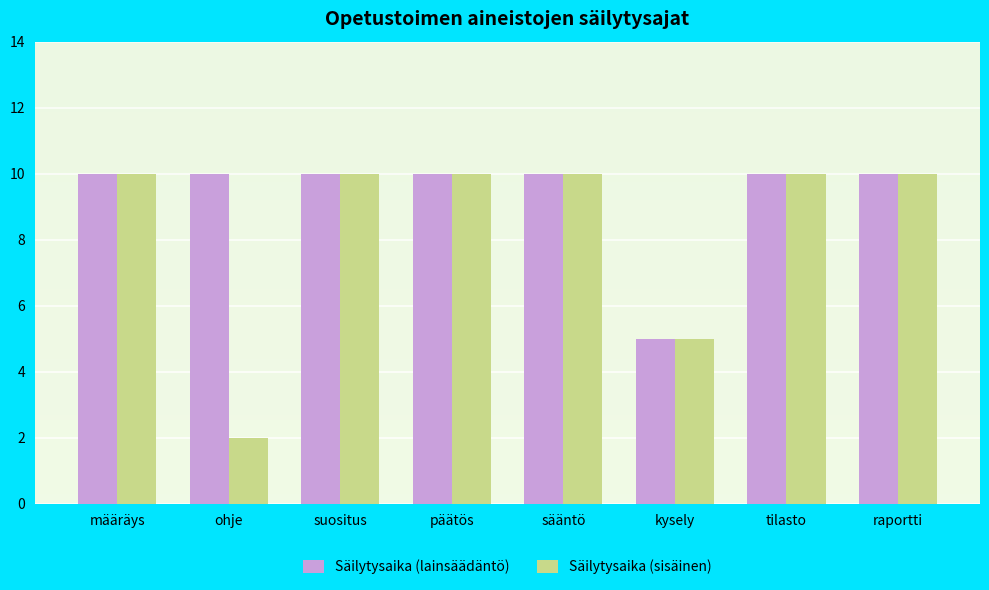

What is the difference between the maximum and minimum values in the Säilytysaika (lainsäädäntö) series?

5